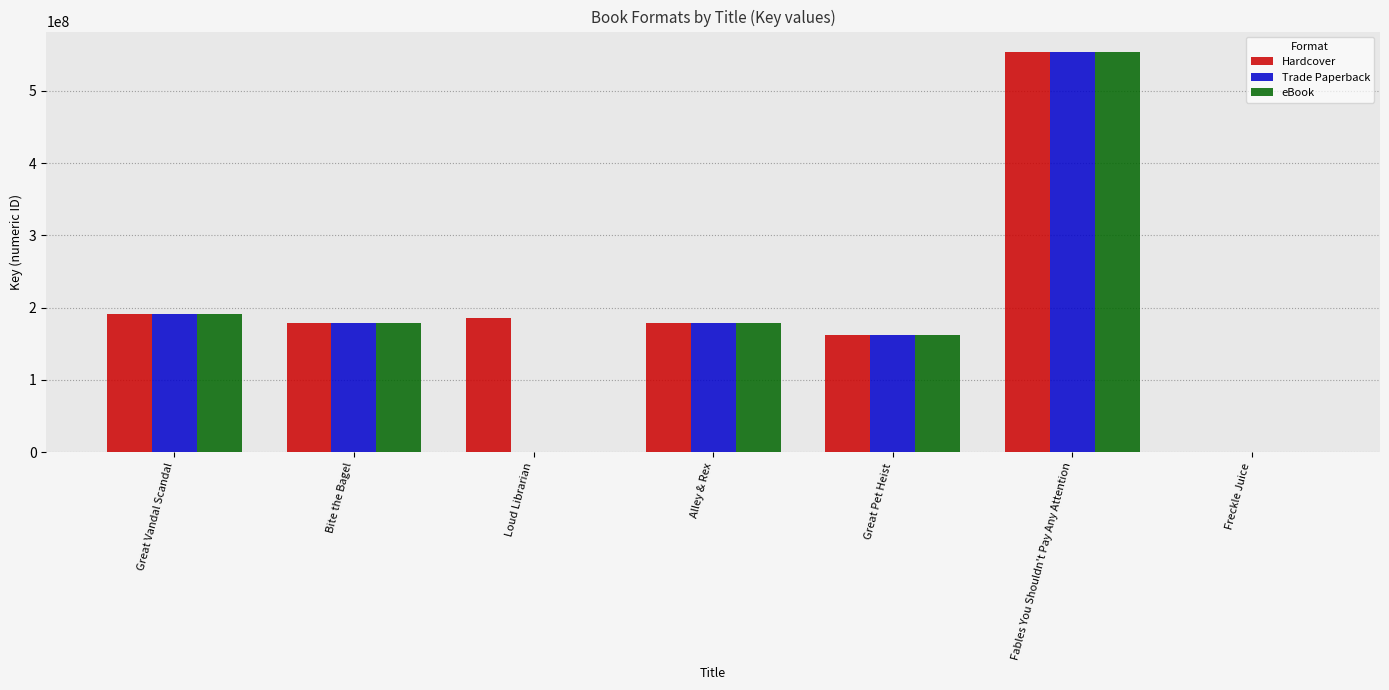

What is the sum of the eBook values at Great Vandal Scandal and Great Pet Heist?

352996103